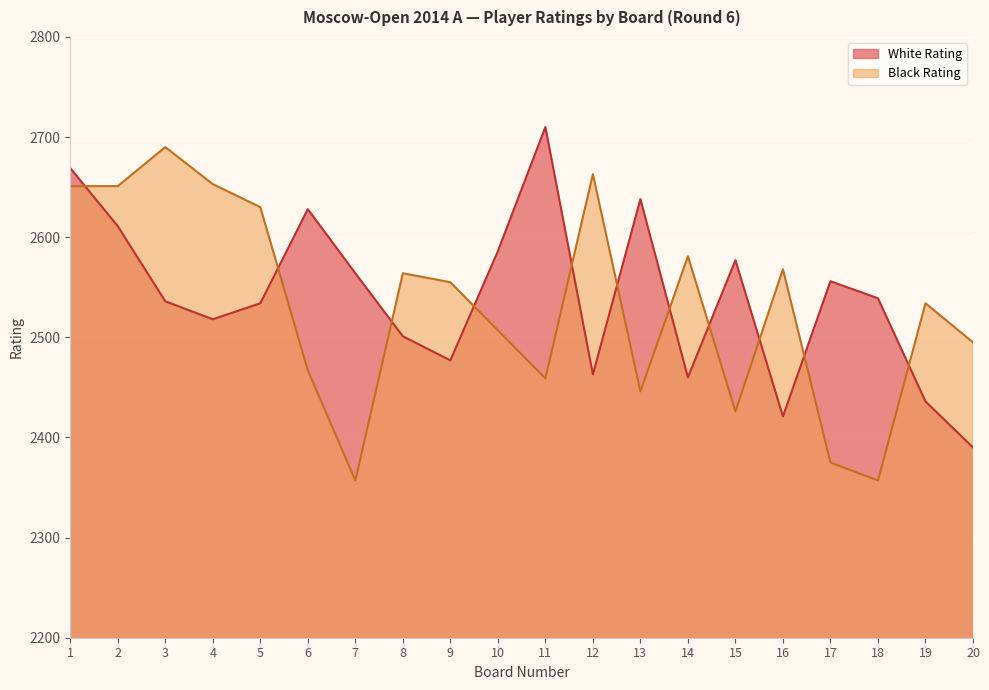

Reading right to left, what are all the values shown in this chart?

White Rating: 2390	2436	2539	2556	2421	2577	2460	2638	2463	2710	2586	2477	2501	2564	2628	2534	2518	2536	2611	2669
Black Rating: 2495	2534	2357	2375	2568	2426	2581	2446	2663	2459	2507	2555	2564	2357	2467	2630	2653	2690	2651	2651